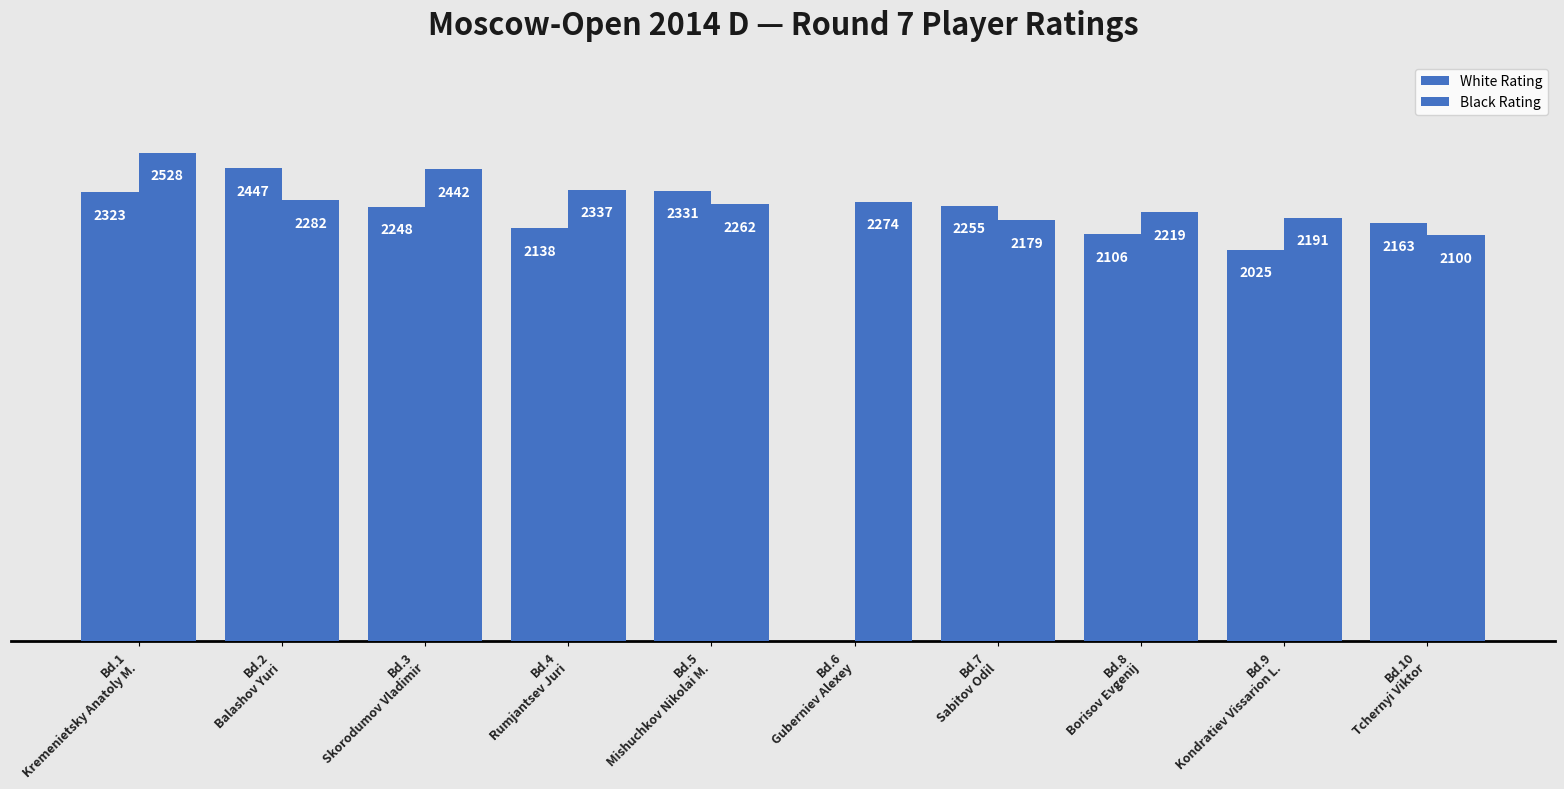

What is the label of the 4th bar from the right?

Bd.7
Sabitov Odil